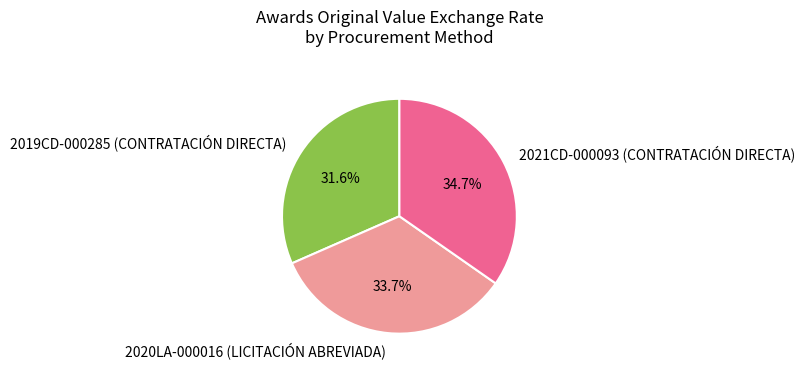

True or false: 2019CD-000285 (CONTRATACIÓN DIRECTA) accounts for 25% of the total.

False